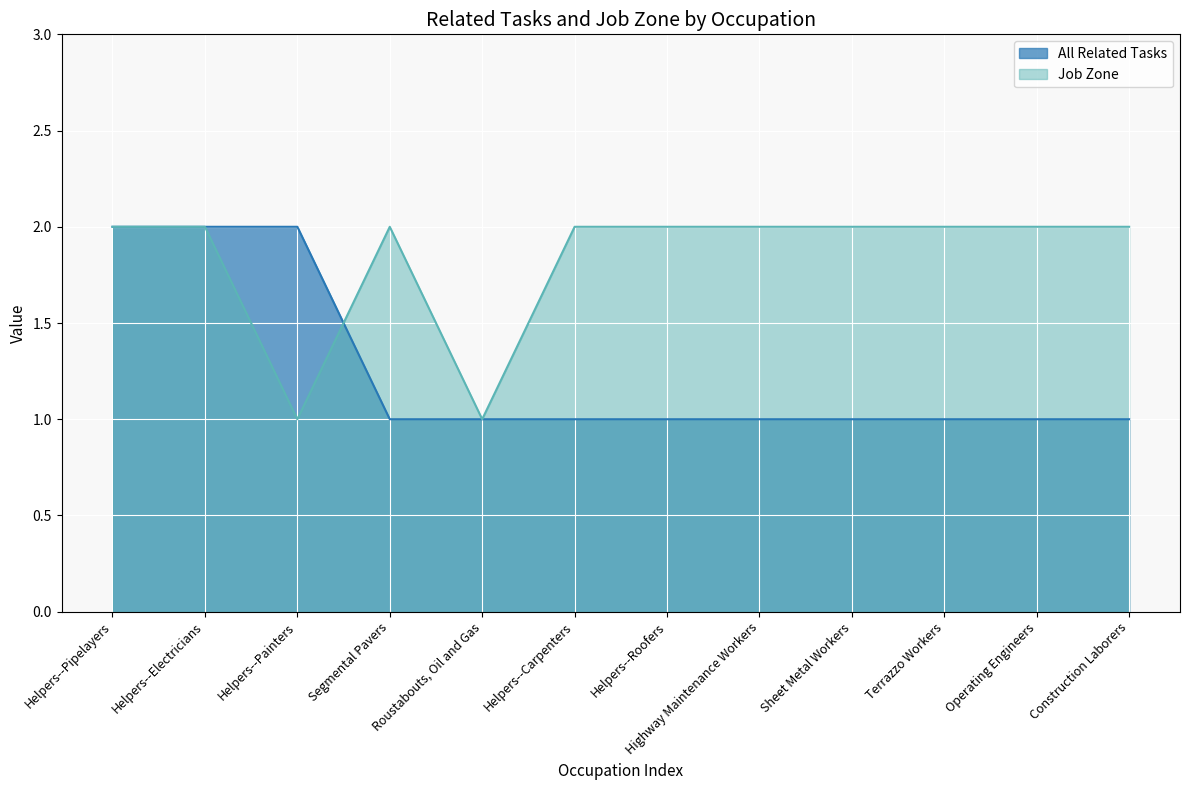

What is the difference between the maximum and minimum values in the Job Zone series?

1